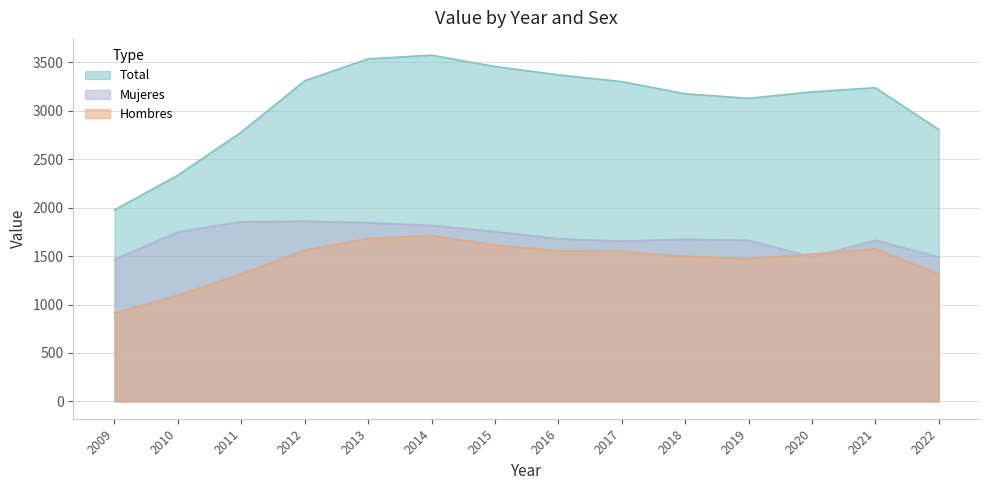

At which category does Hombres reach its first local peak?

2014